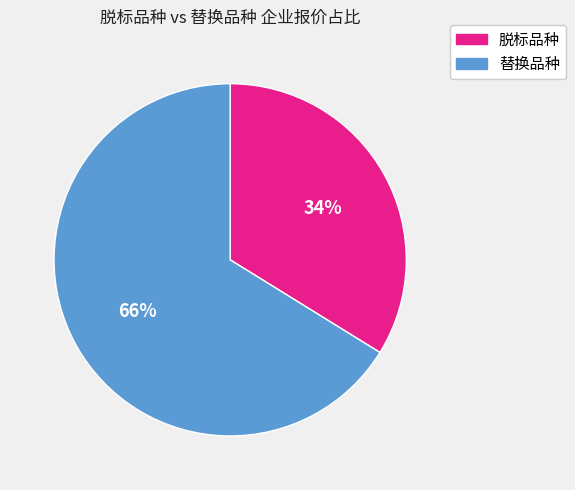

Is there any slice that represents more than half of the pie?

Yes